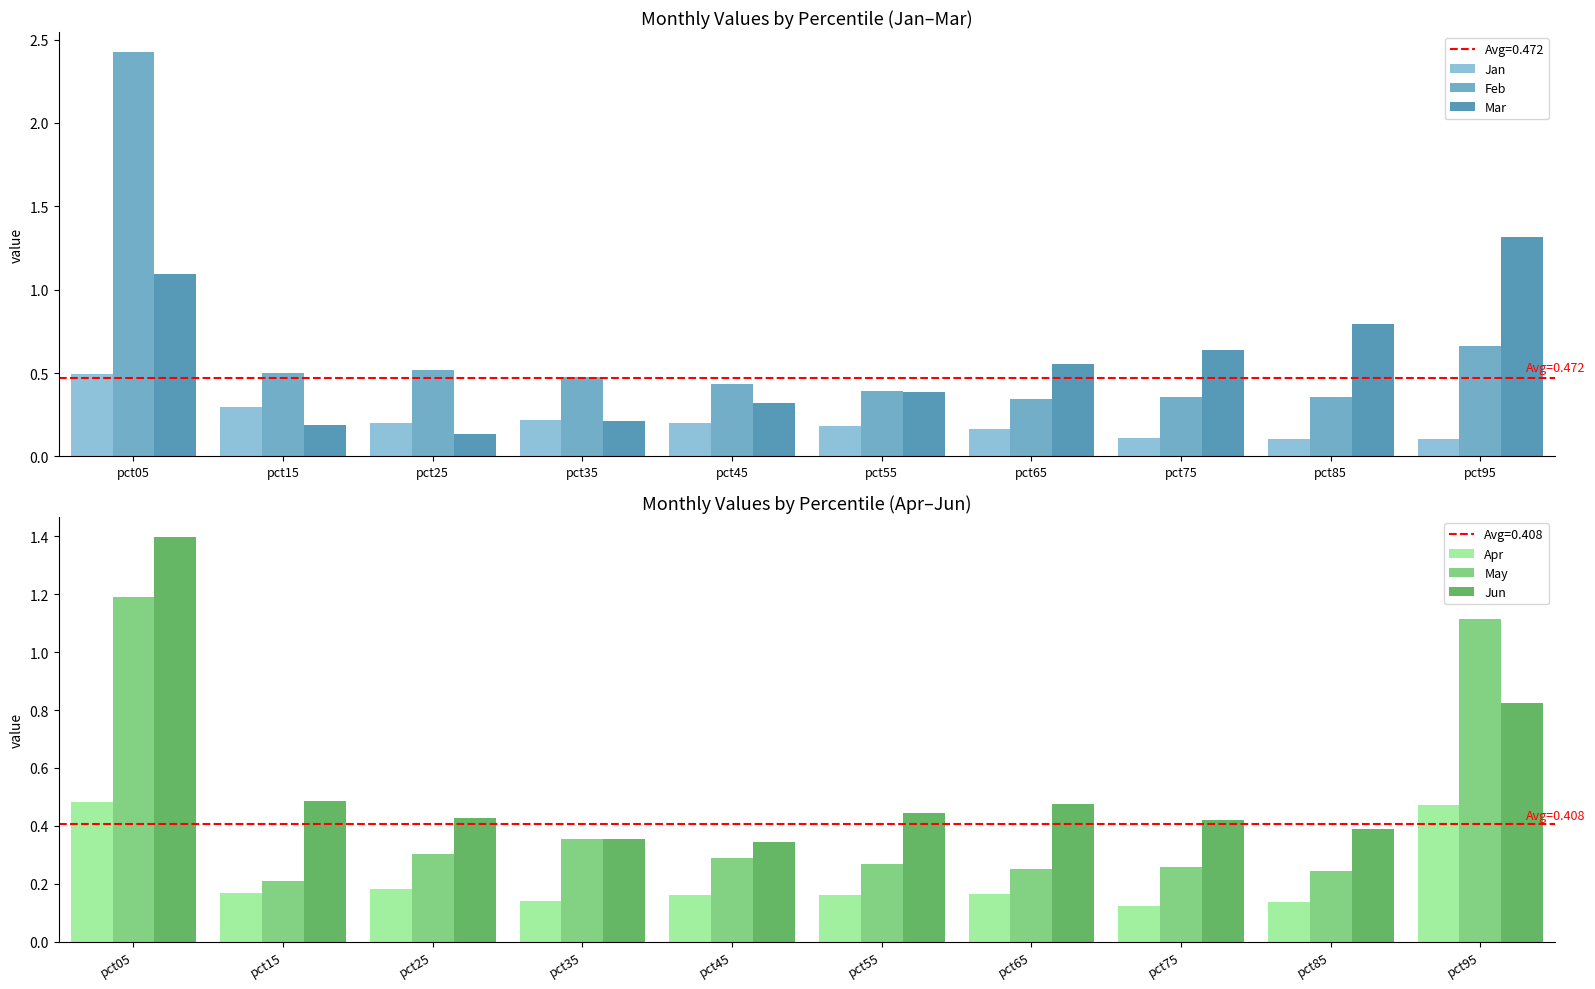

The value of Feb at pct35 is 0.8. True or false?

False